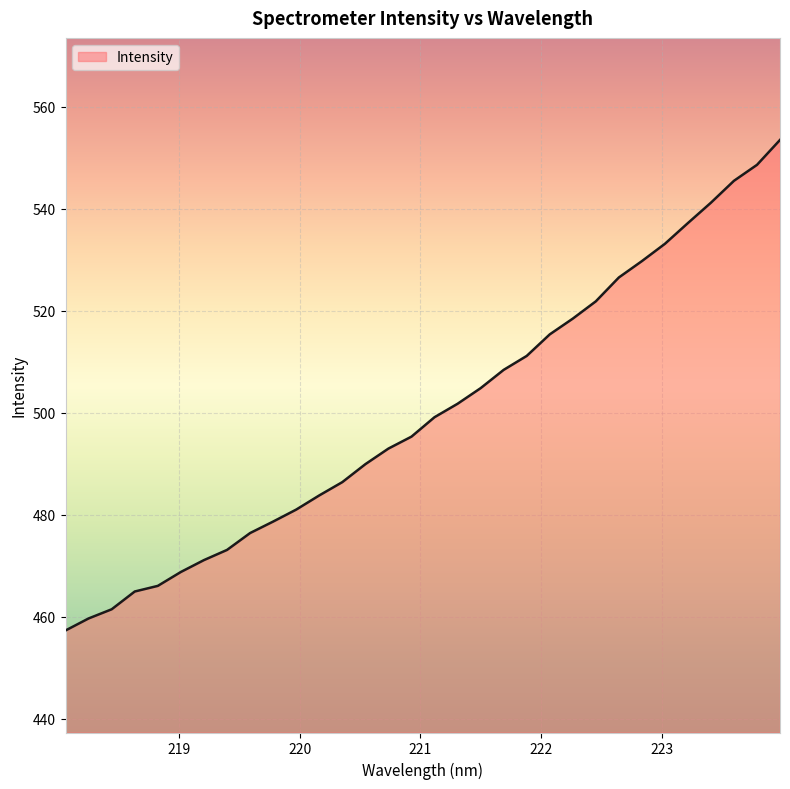

What is the smallest value displayed?

457.3